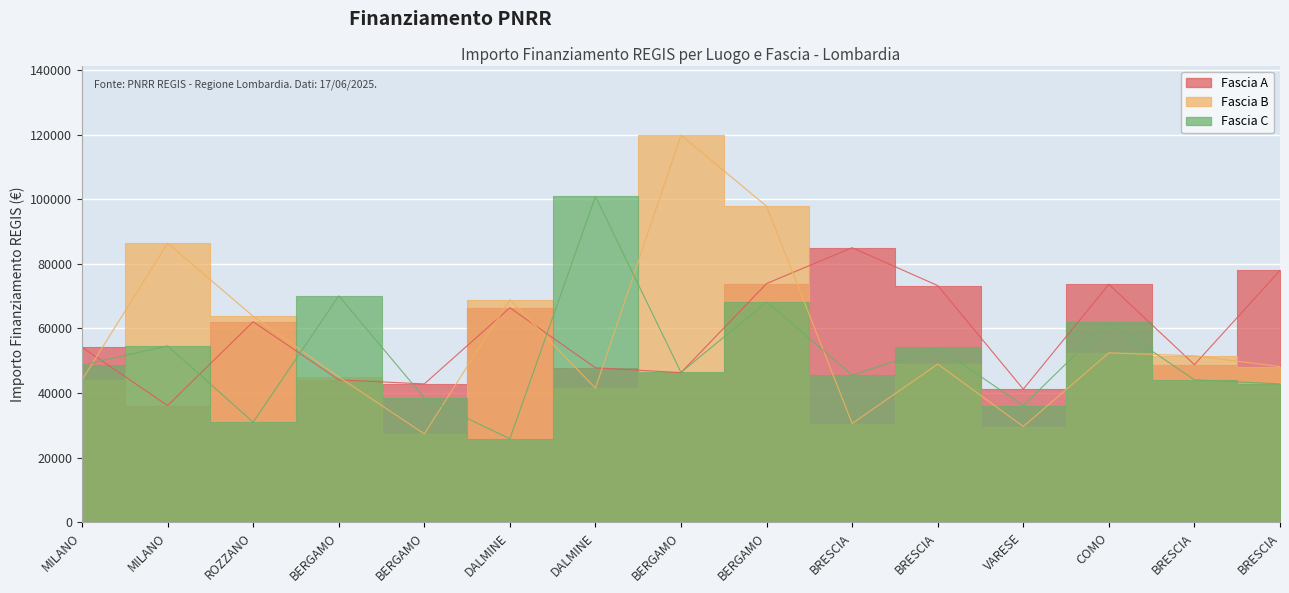

What is the difference between the second highest and second lowest values in the Fascia B series?

68171.3